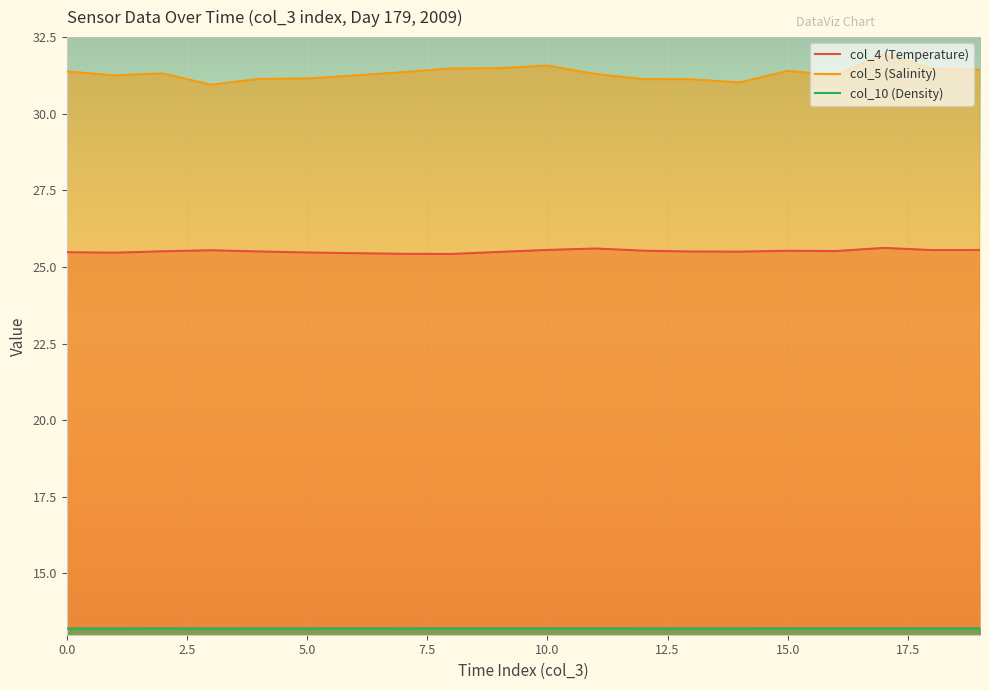

What is the minimum value shown in the chart?

13.2